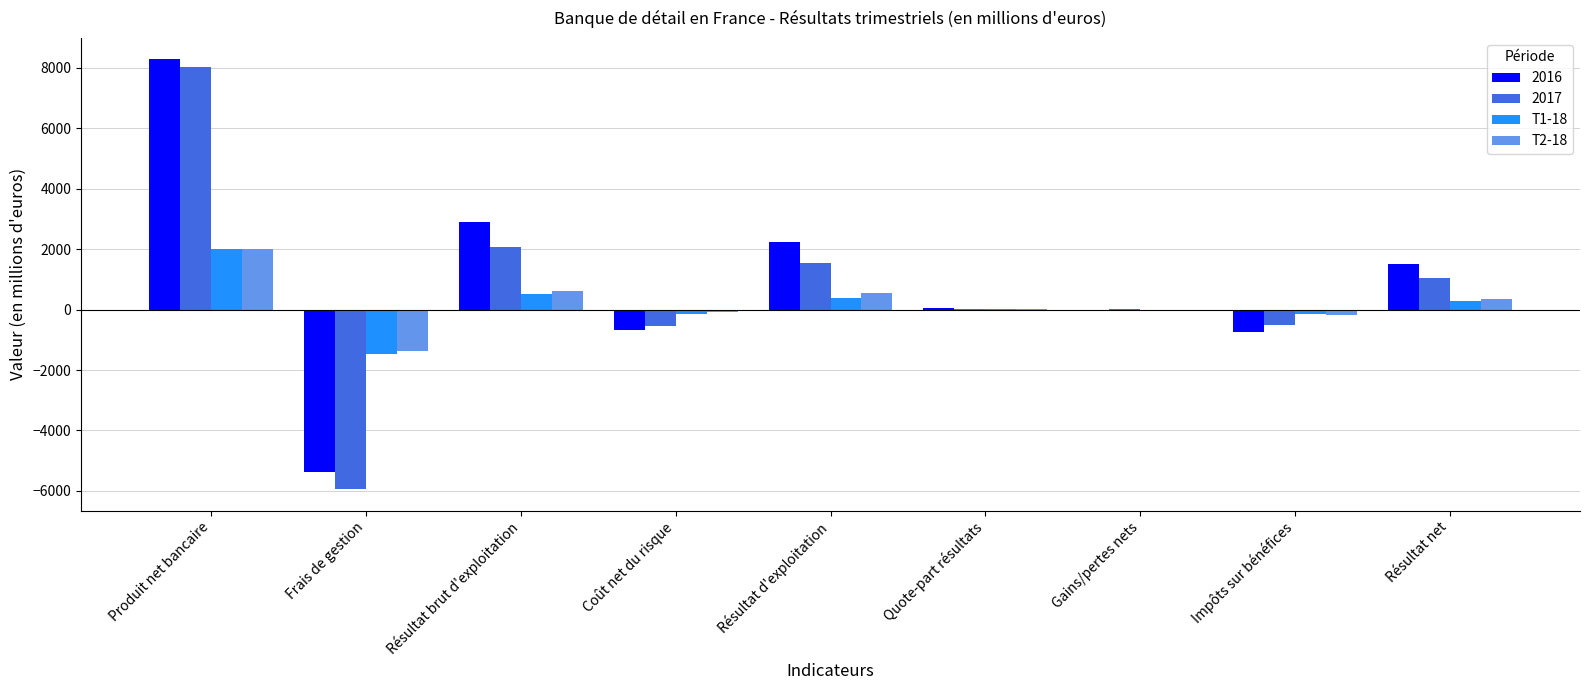

The 2017 series shows 1528 at Résultat d'exploitation. True or false?

True